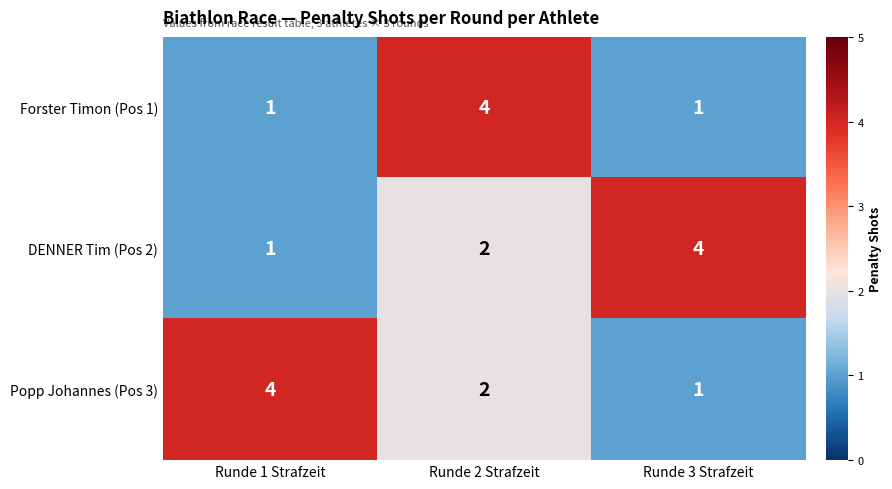

The value of DENNER Tim (Pos 2) at Runde 1 Strafzeit is 2. True or false?

False